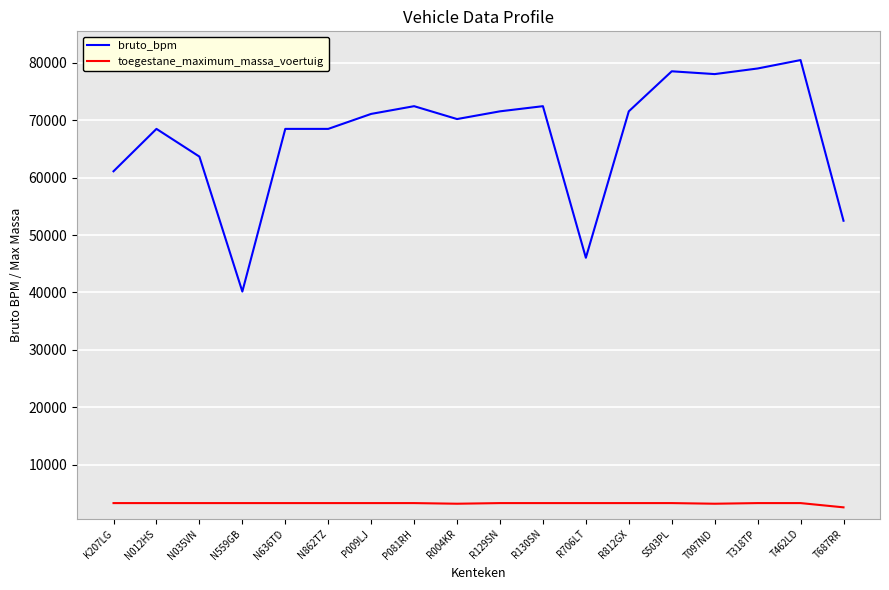

What is the difference between the maximum and minimum values in the toegestane_maximum_massa_voertuig series?

740